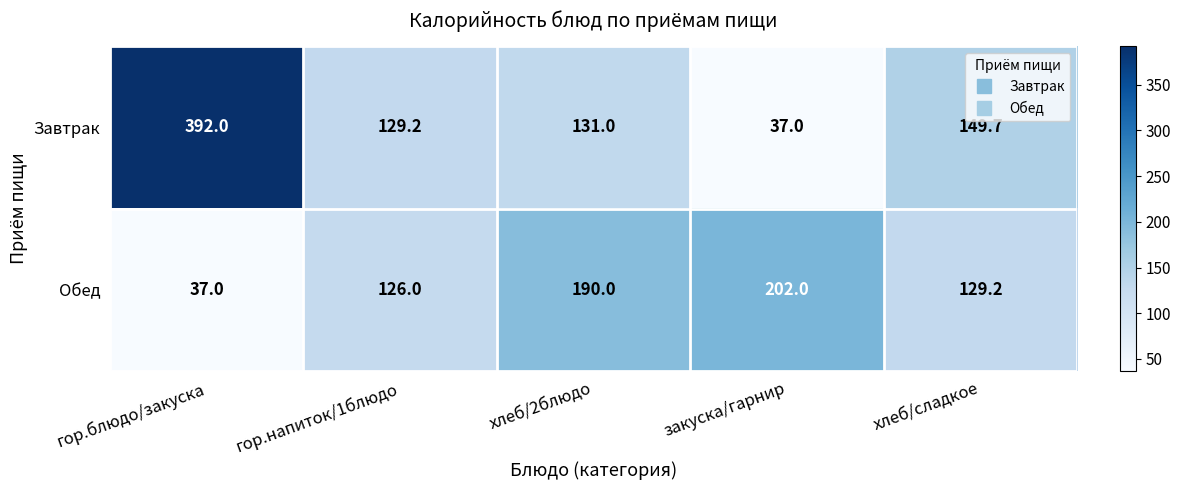

What is the spread (max minus min) of values at гор.блюдо/закуска?

355.0